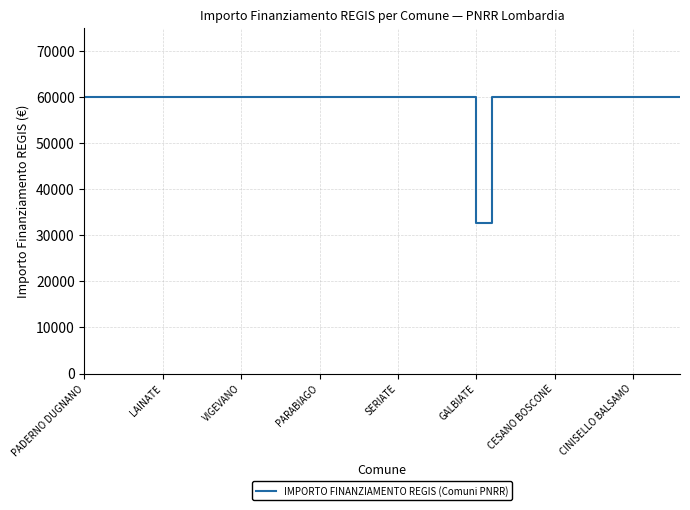

What is the minimum value shown in the chart?

32589